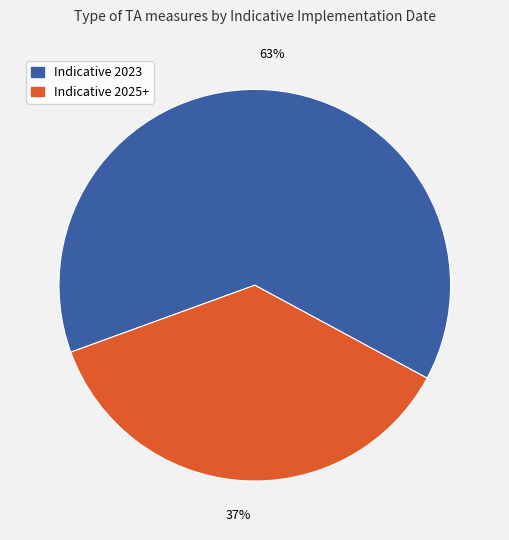

Is there a majority slice in this chart?

Yes